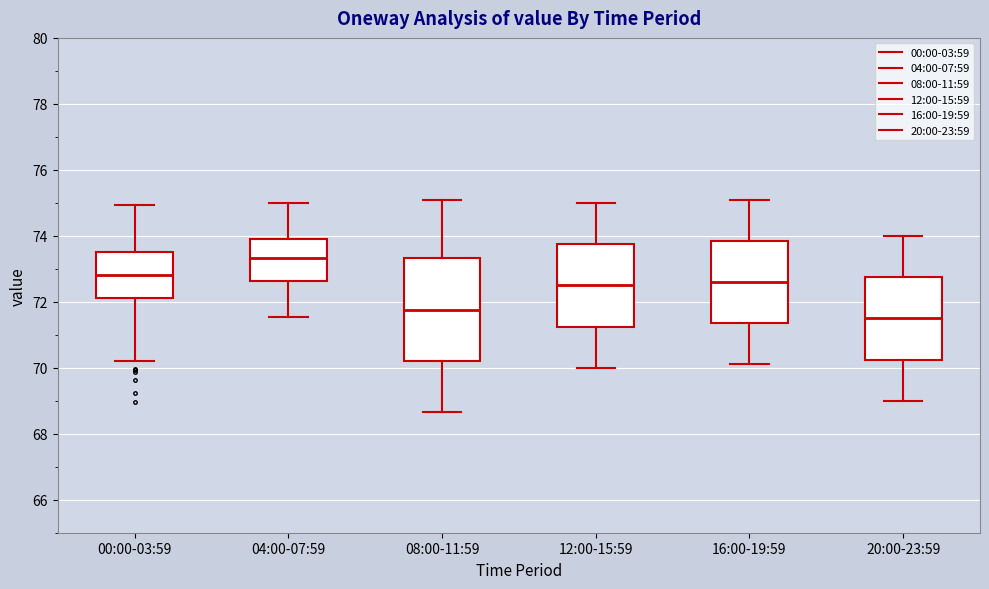

Which box is the tallest, from its lower edge to its upper edge?

08:00-11:59